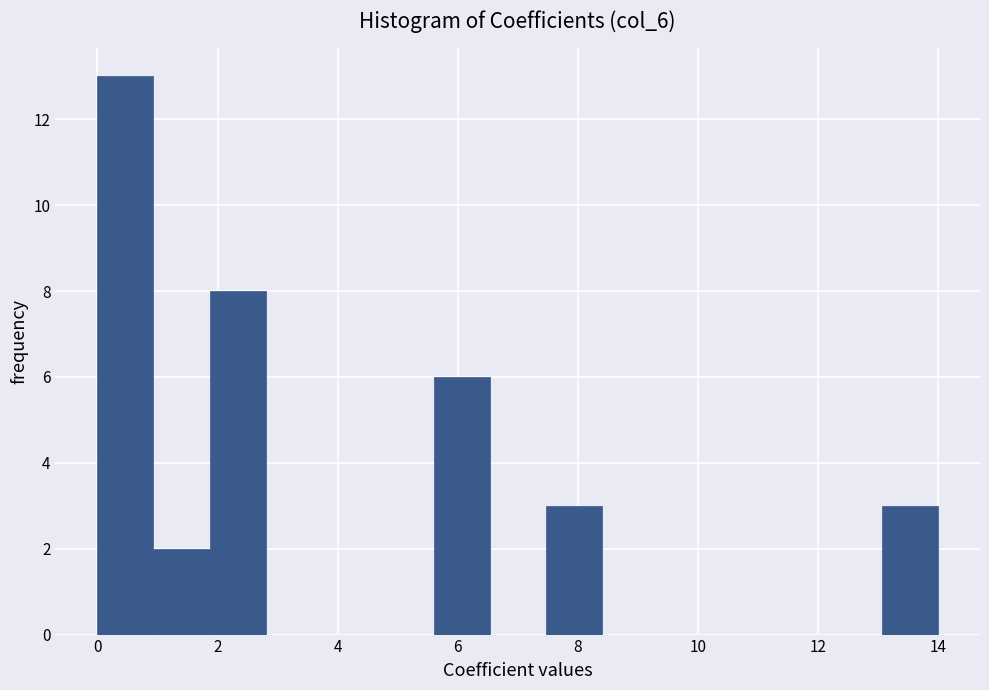

Reading left to right, list every bar in this chart as the range it spans on the x-axis followed by its height. Neither the bar edges nor the heights are printed on the chart, so give them approximately, as read against the axes.

0.0 to 1.0: 13
1.0 to 1.8: 2
1.8 to 2.8: 8
2.8 to 3.8: 0
3.8 to 4.6: 0
4.6 to 5.6: 0
5.6 to 6.6: 6
6.6 to 7.4: 0
7.4 to 8.4: 3
8.4 to 9.4: 0
9.4 to 10.2: 0
10.2 to 11.2: 0
11.2 to 12.2: 0
12.2 to 13.0: 0
13.0 to 14.0: 3